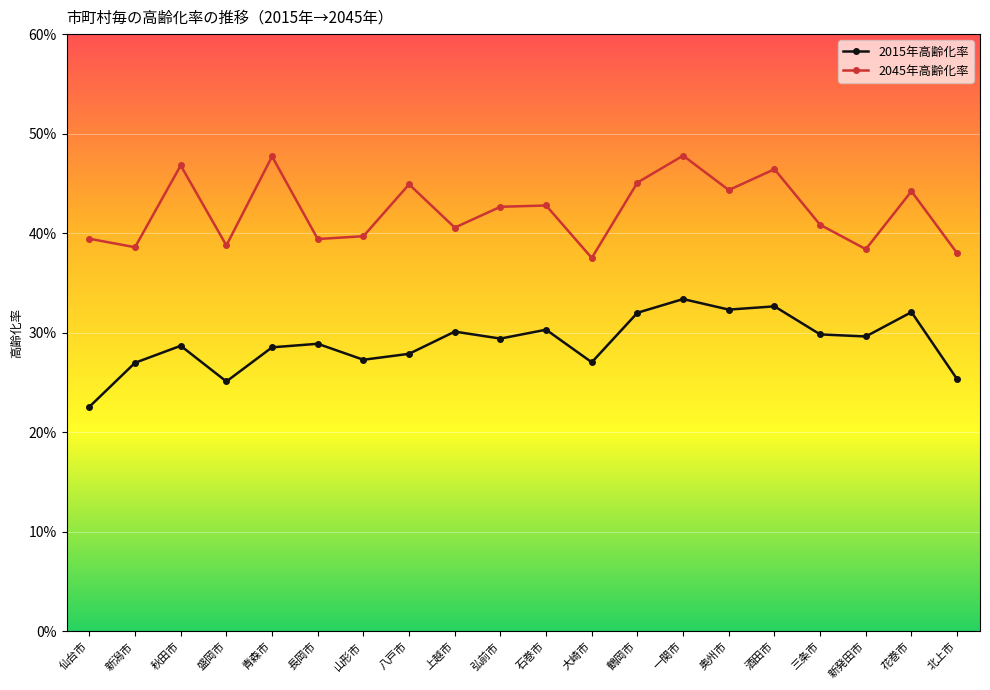

Between 酒田市 and 北上市, which series saw the biggest shift?

2045年高齢化率